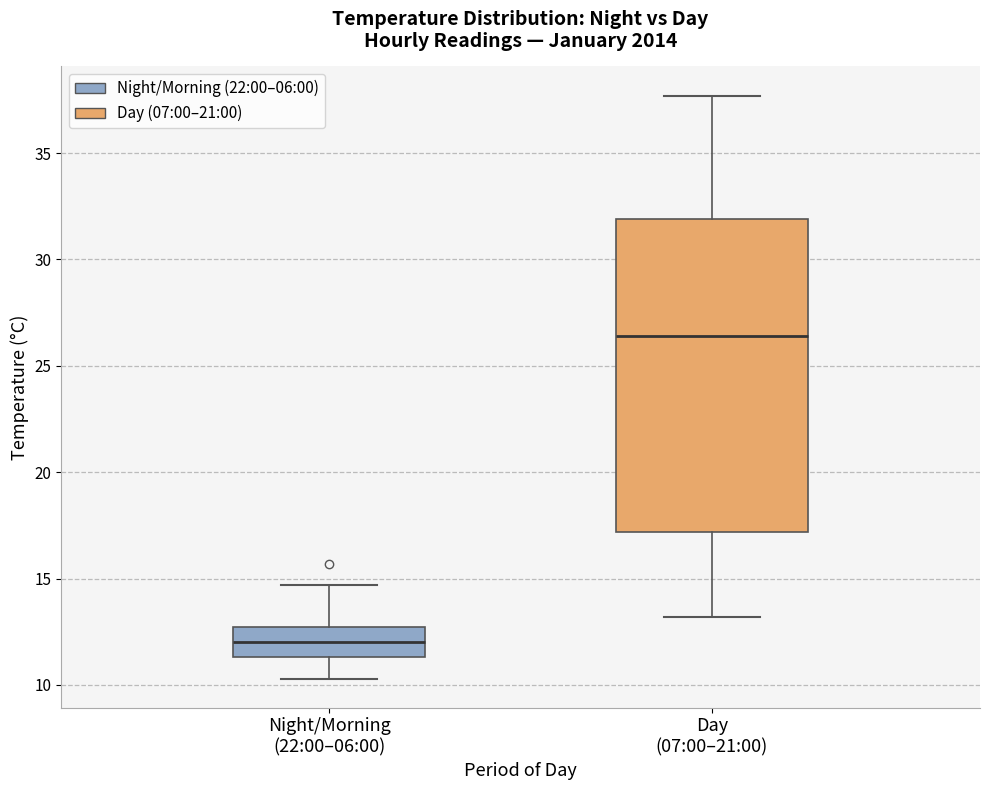

Where does the lower whisker of the box for Day (07:00–21:00) end on the y-axis? The values are not printed on the chart, so give them approximately, as read against the axis.

13.0